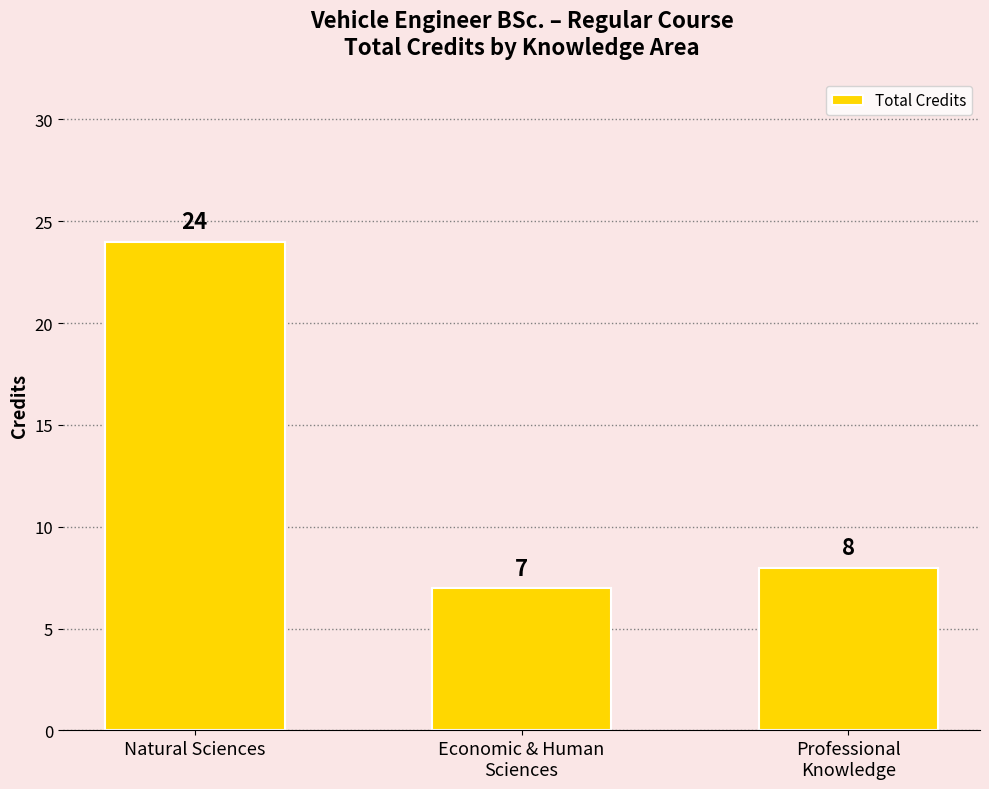

Which has a higher value, Natural Sciences or Professional
Knowledge?

Natural Sciences